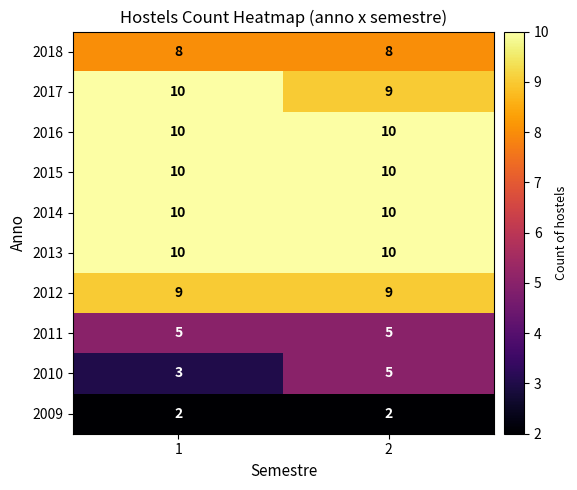

The value of 2016 at 2 is 10. True or false?

True